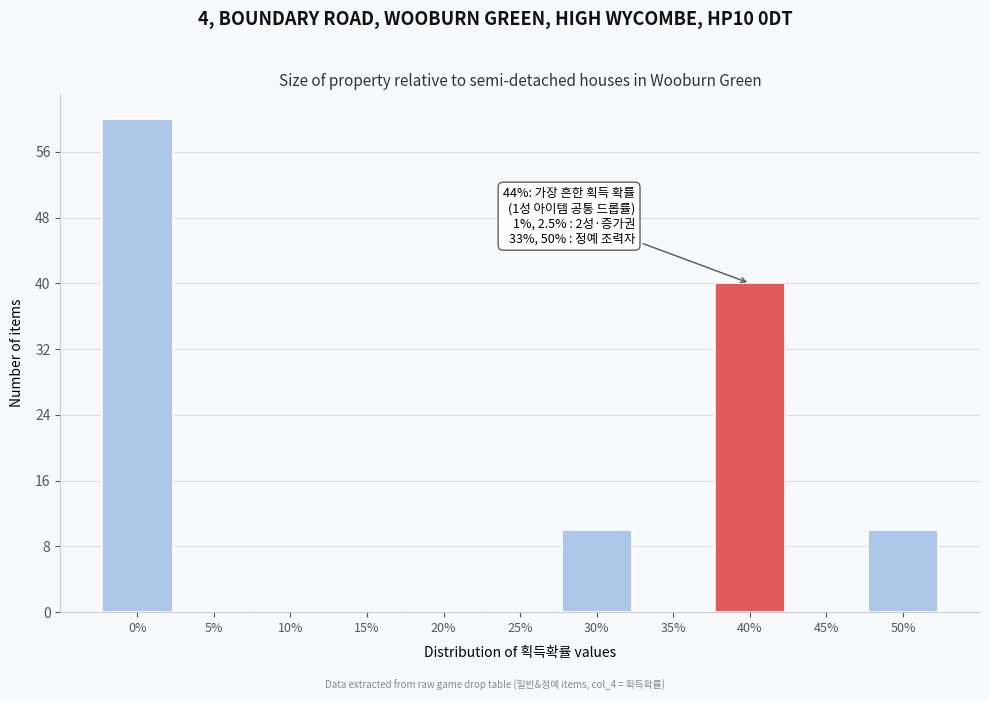

Reading right to left, list all the values displayed in this chart.

50%=10	45%=0	40%=40	35%=0	30%=10	25%=0	20%=0	15%=0	10%=0	5%=0	0%=60